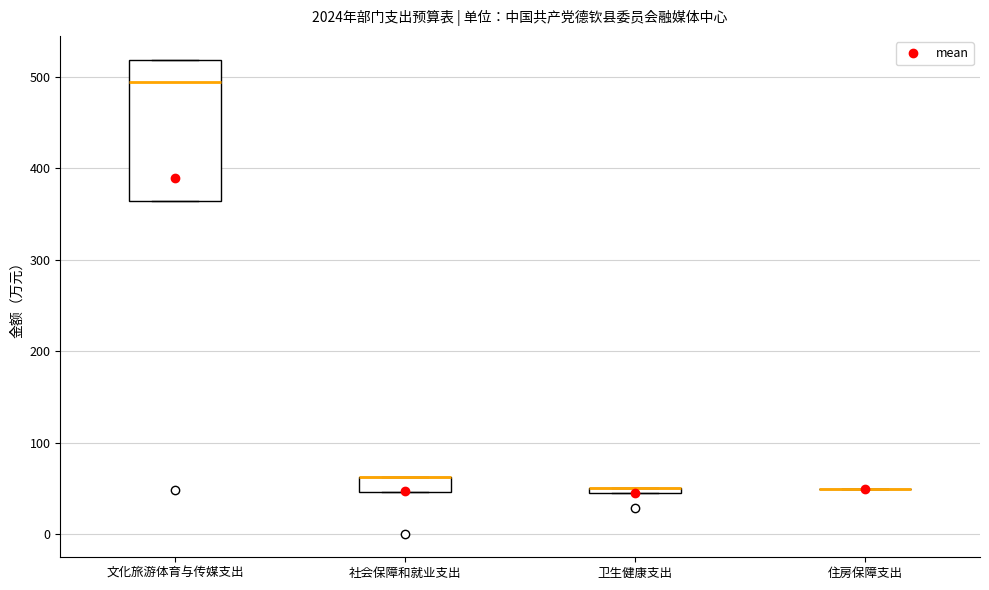

Where is the upper edge of the box for 文化旅游体育与传媒支出 on the y-axis? The values are not printed on the chart, so give them approximately, as read against the axis.

520